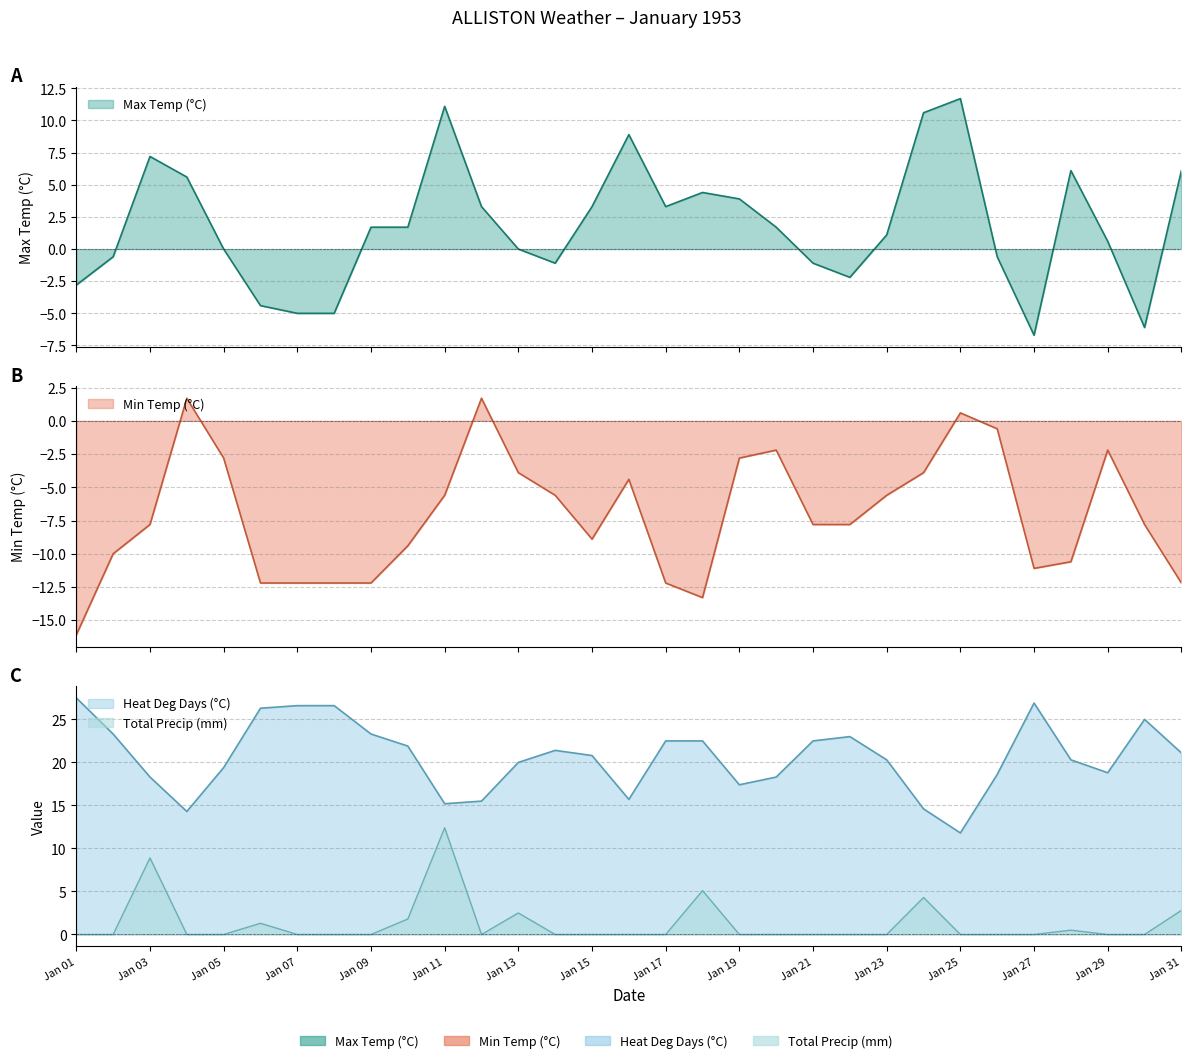

Rank the categories by Max Temp (°C) value from highest to lowest.

25, 11, 24, 16, 03, 28, 31, 04, 18, 19, 12, 15, 17, 09, 10, 20, 23, 29, 05, 13, 02, 26, 14, 21, 22, 01, 06, 07, 08, 30, 27